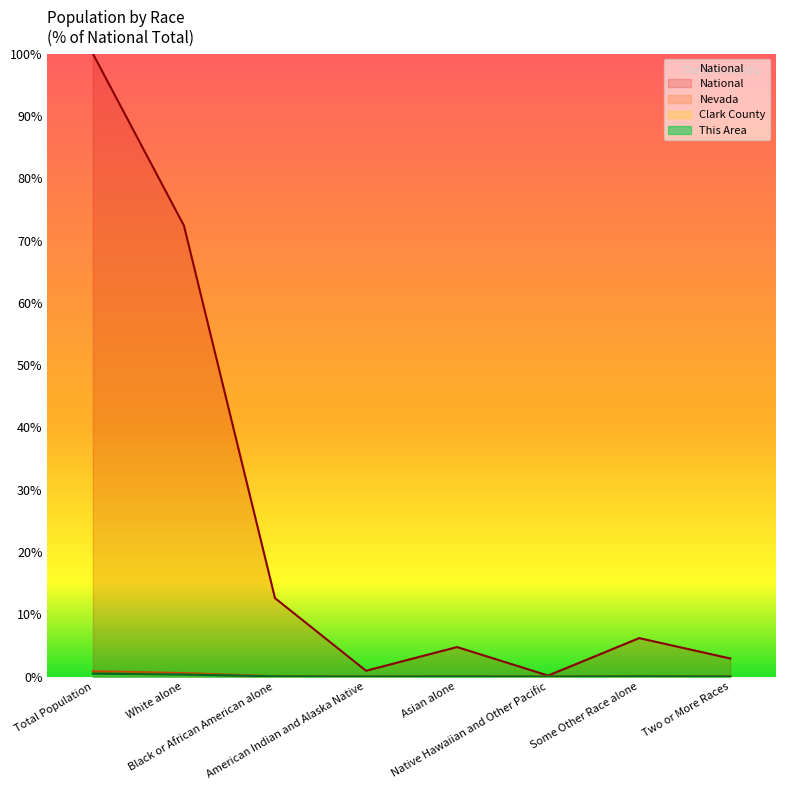

Which series has the largest total across all categories?

National